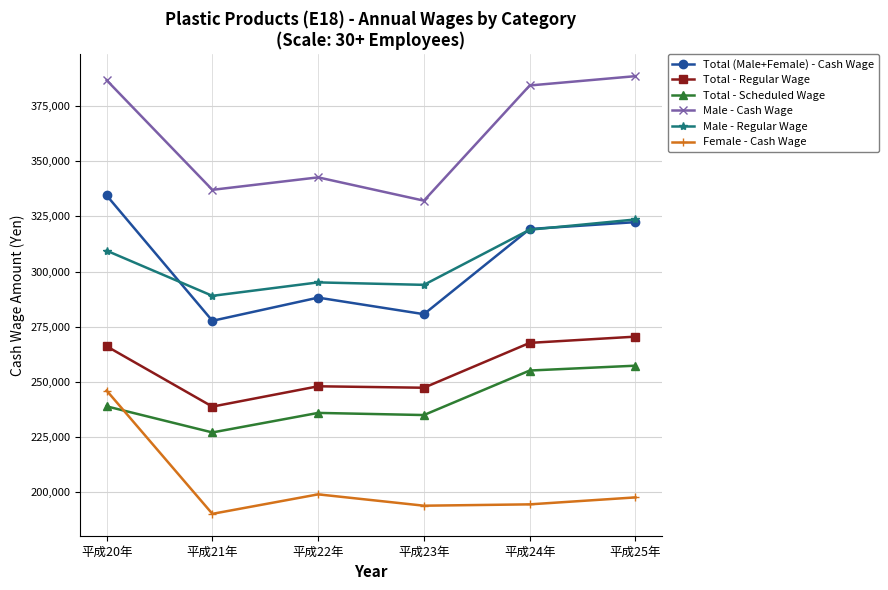

The Total - Scheduled Wage series shows 389971 at 平成22年. True or false?

False